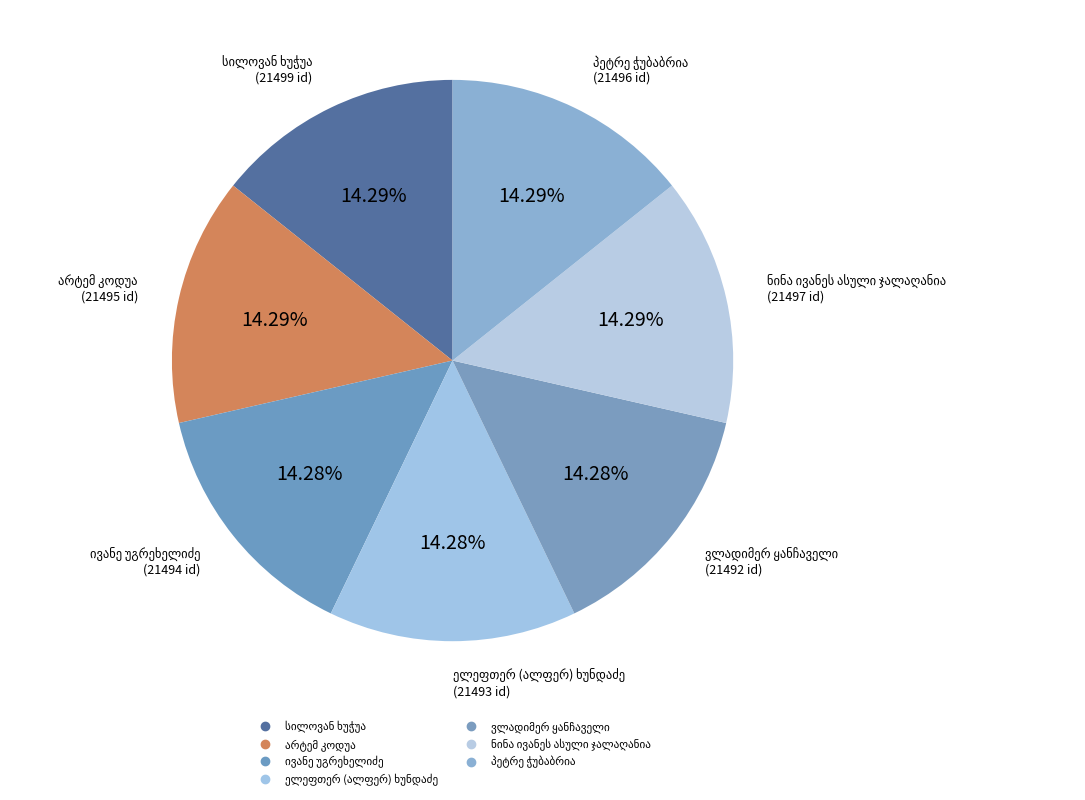

How many segments does this pie chart have?

7